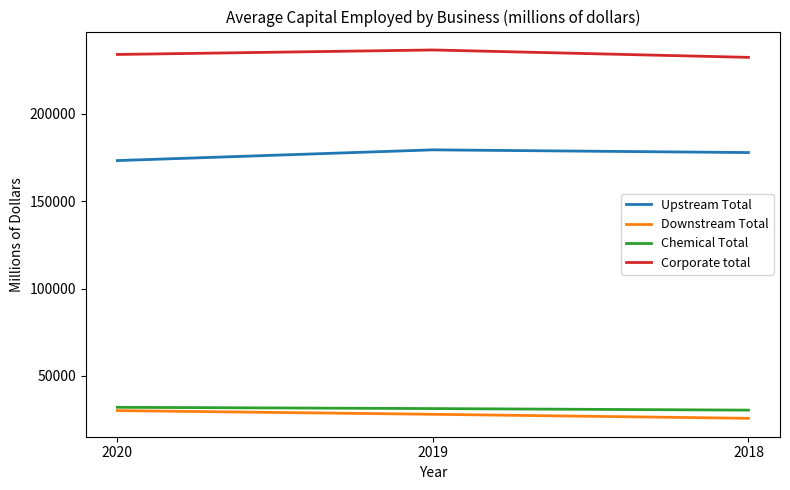

Which category has the highest value across all series?

2019